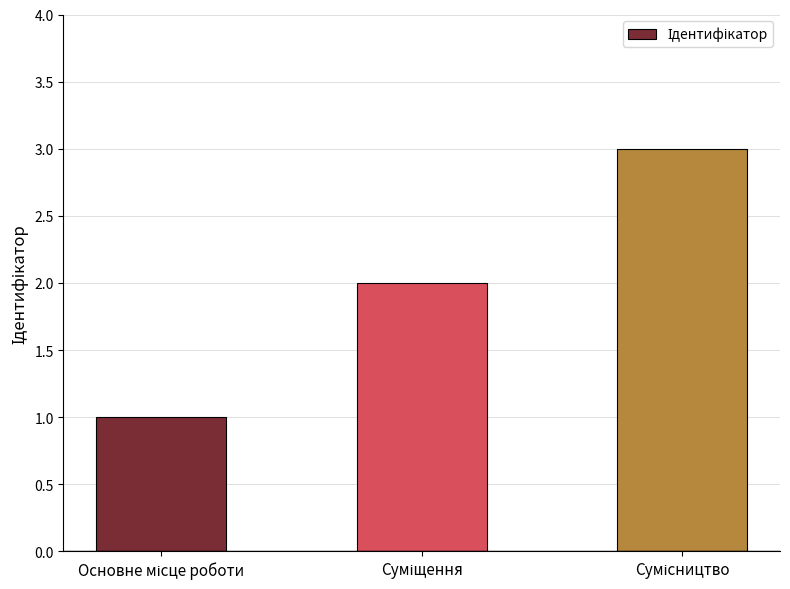

What is the maximum value shown in the chart?

3